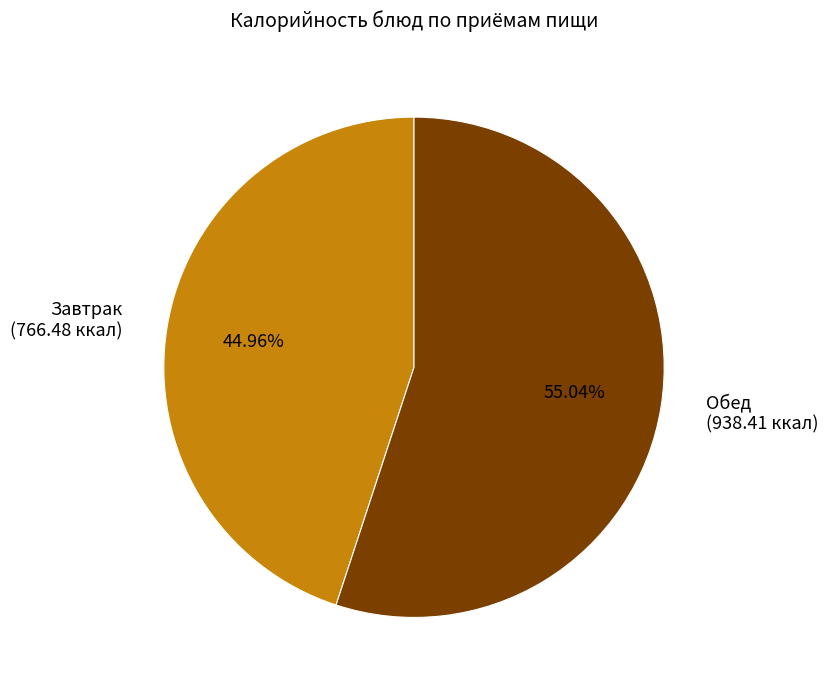

Which slice represents more than half of the pie?

Обед